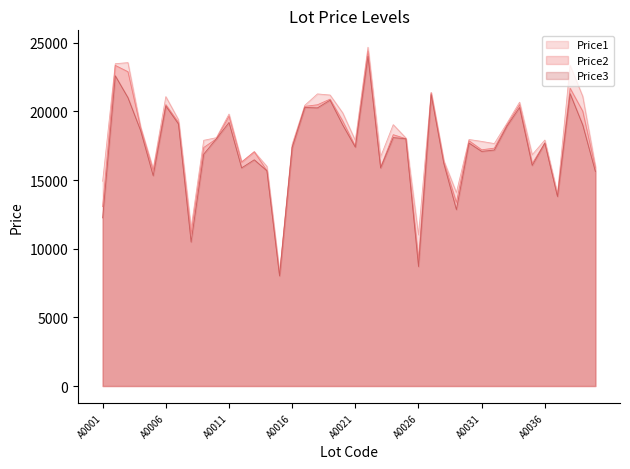

How many lines are shown in the chart?

3